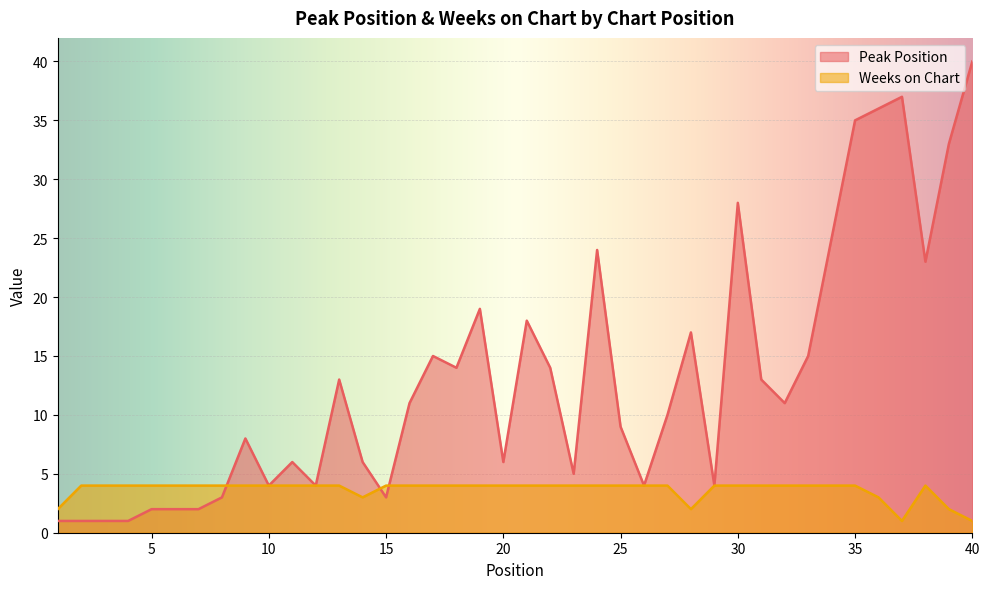

The Weeks on Chart series shows 7 at 35. True or false?

False